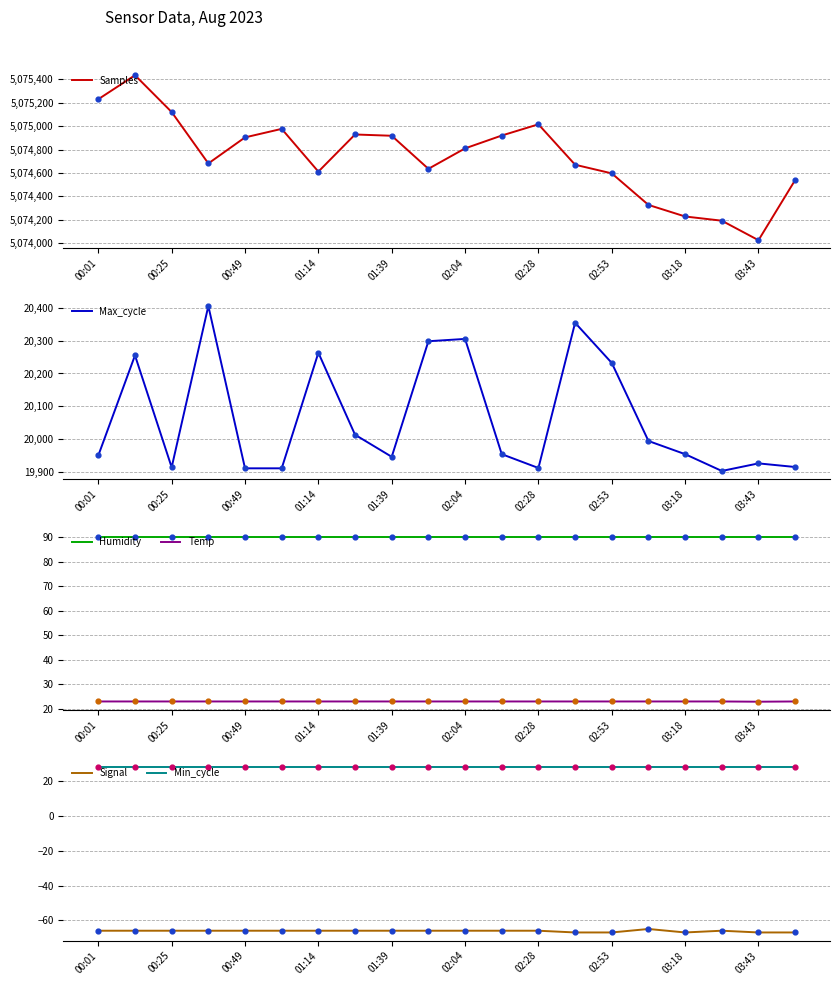

What are all the series names shown in the legend?

Samples, Max_cycle, Humidity, Temp, Signal, Min_cycle